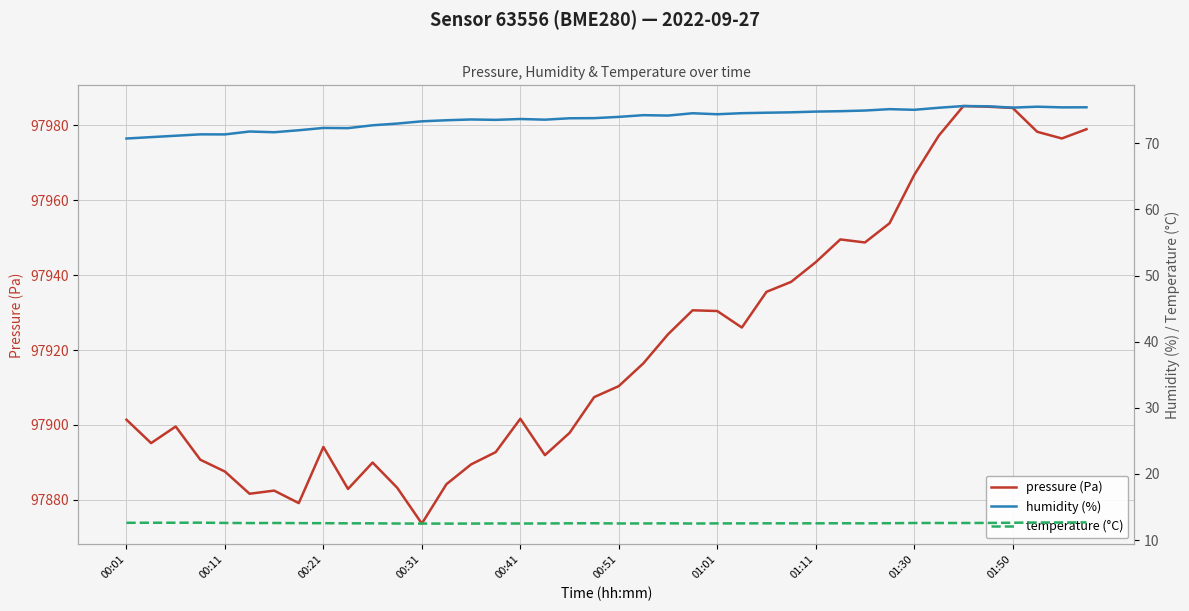

What is the lowest value of the pressure (Pa) series?

97873.7